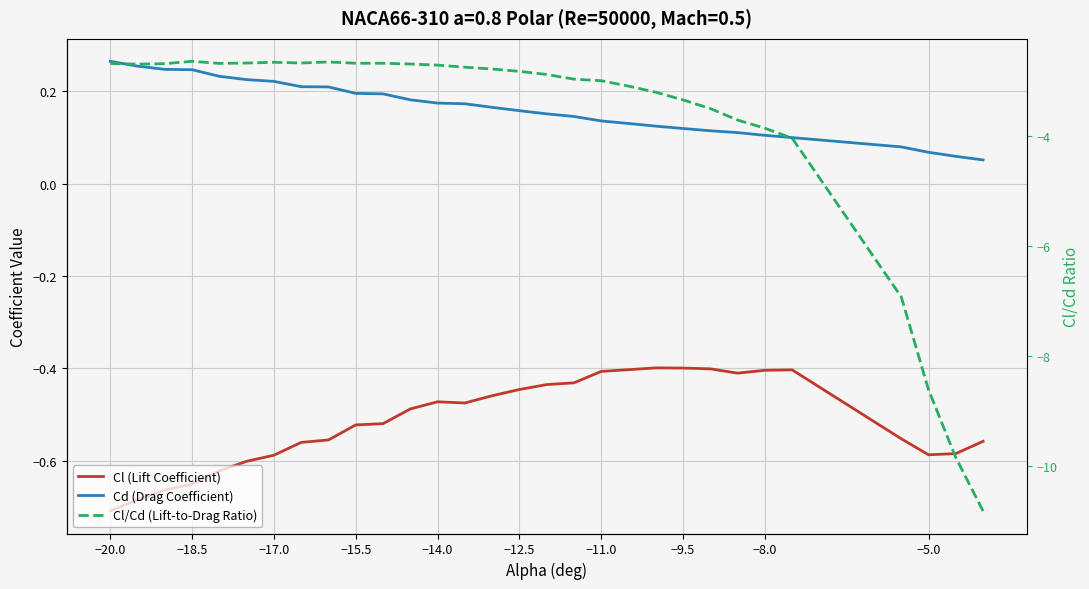

What is the average value of the Cl (Lift Coefficient) series?

-0.5